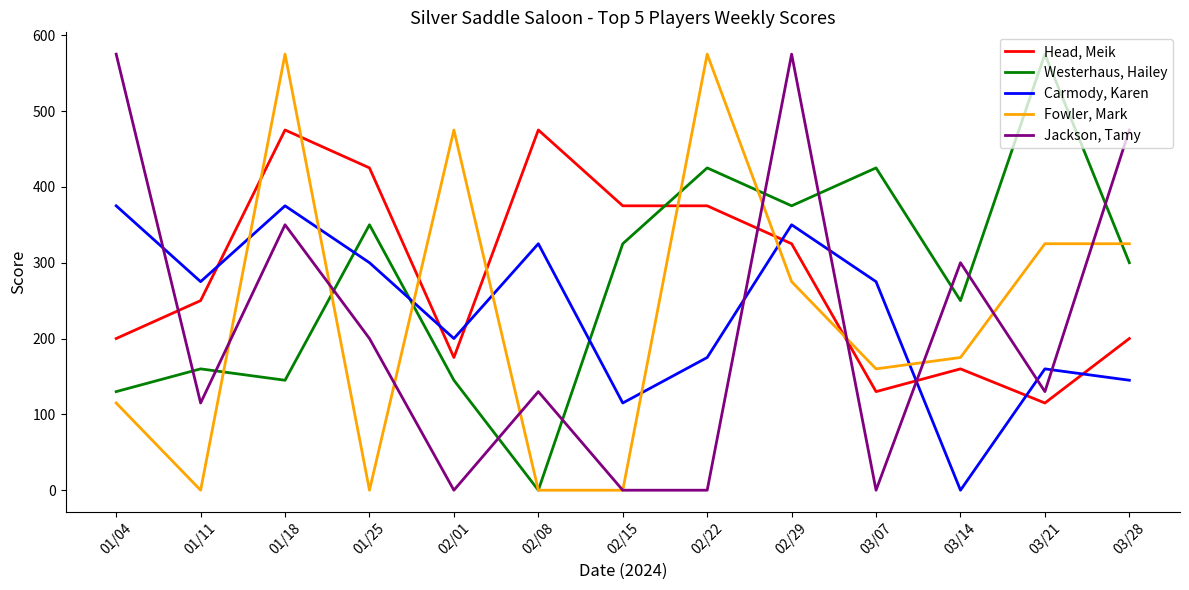

Which category has the highest value in the Westerhaus, Hailey series?

03/21